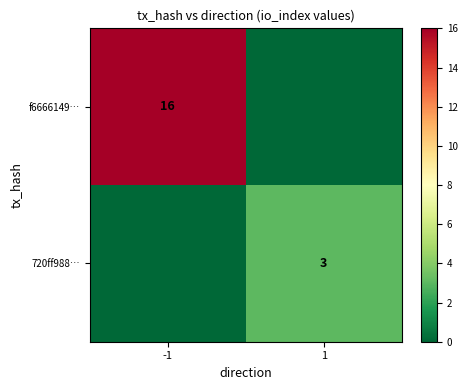

True or false: 720ff988… has a value of 5 at 1.

False